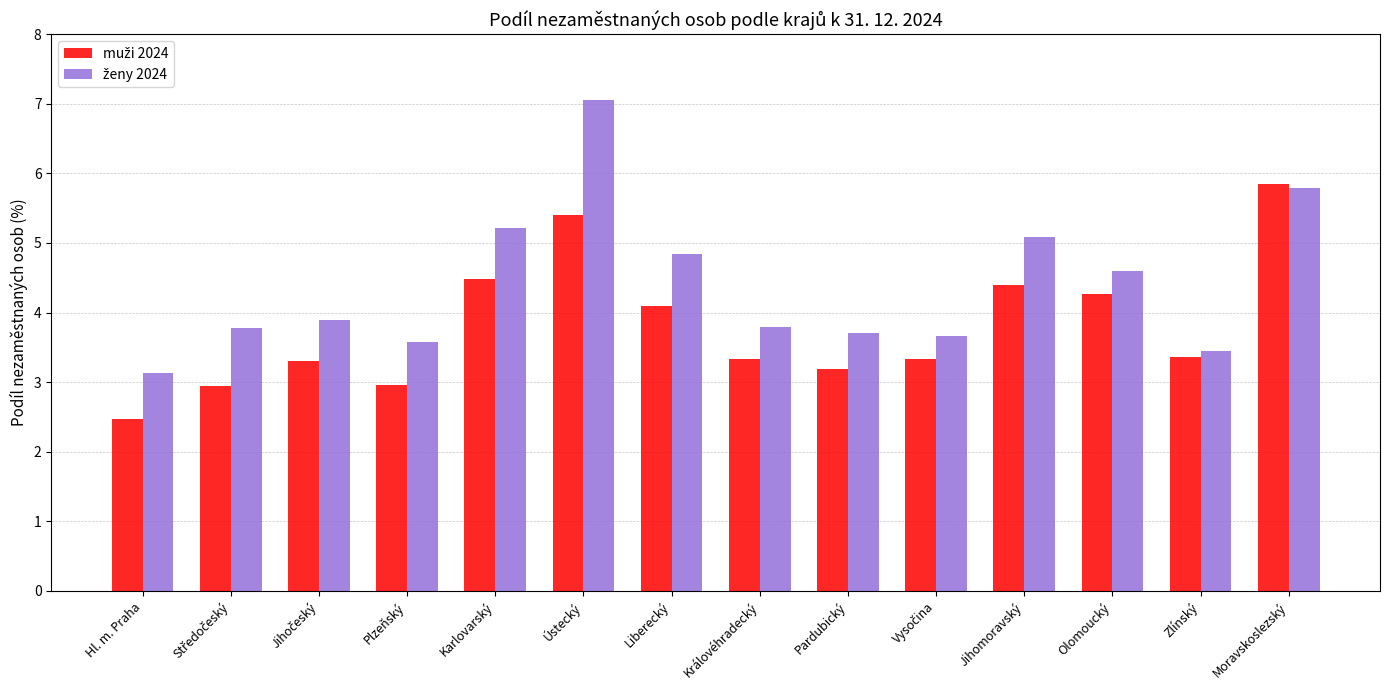

What is the smallest value displayed?

2.5